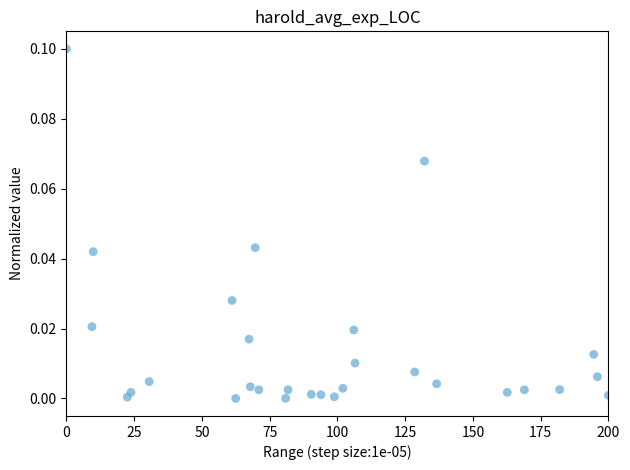

What is the range of X values (max minus min)?

200.0